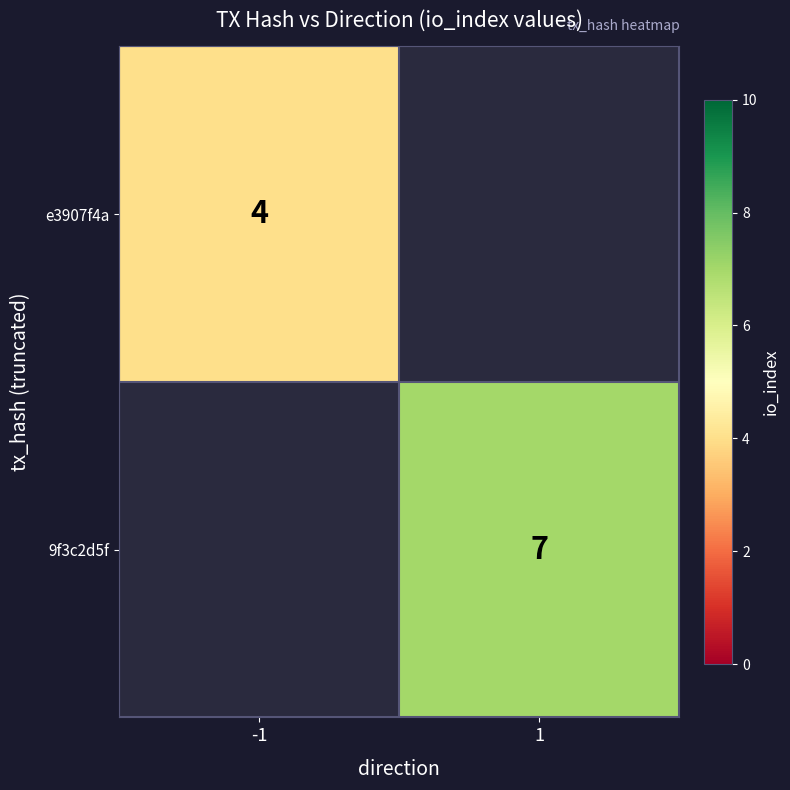

The value of 9f3c2d5f at 1 is 12. True or false?

False